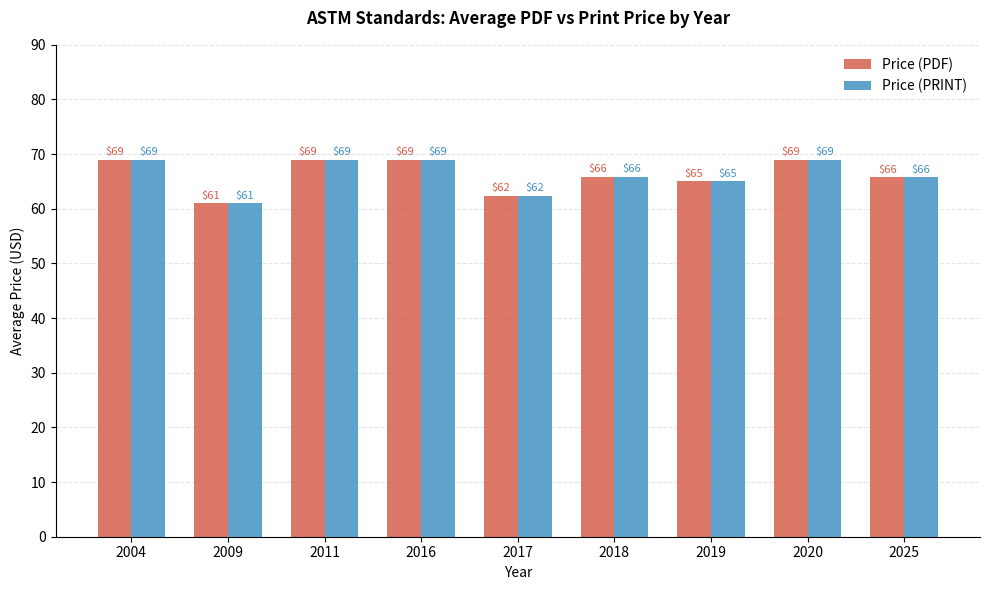

What is the maximum value shown in the chart?

69.0